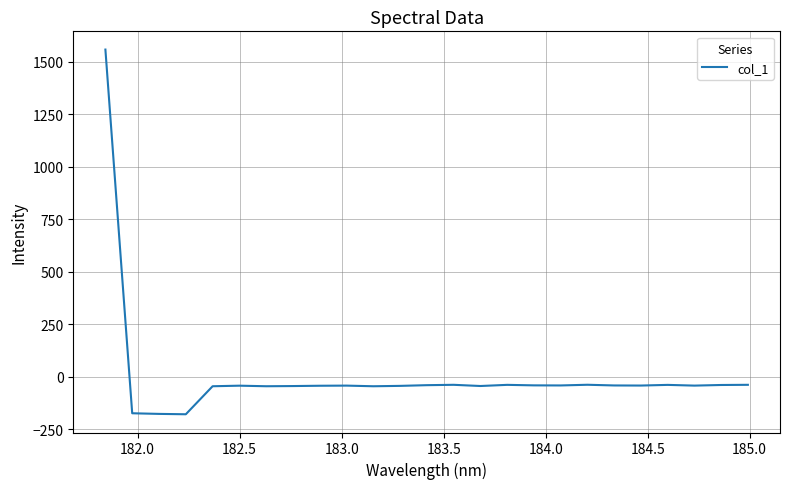

What is the difference between the maximum and minimum values?

1736.1